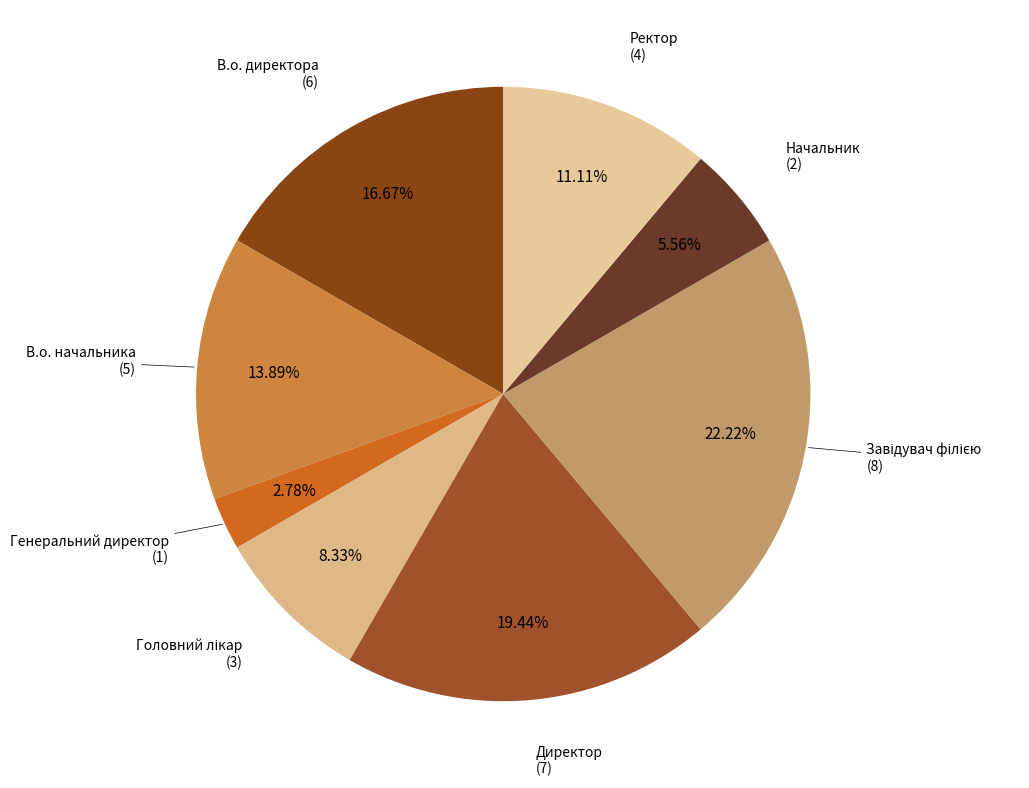

To the nearest percent, what portion does В.о. директора represent?

17%